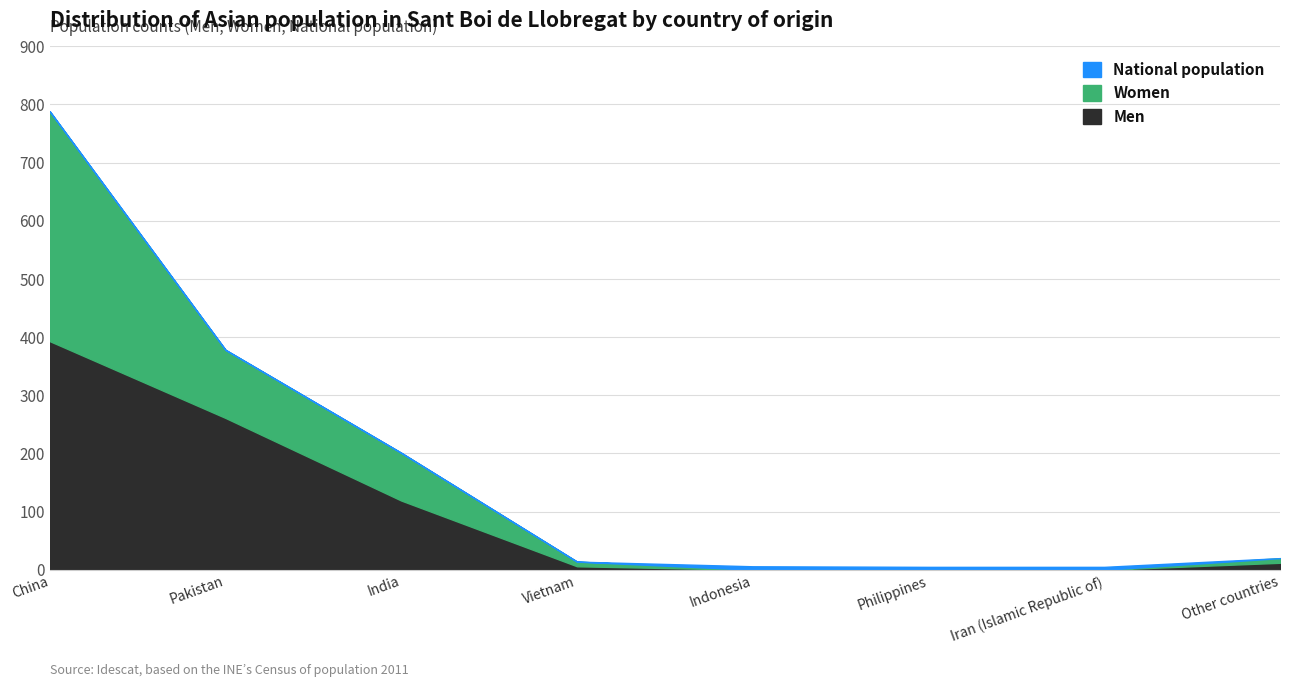

What is the maximum value for National population?

788